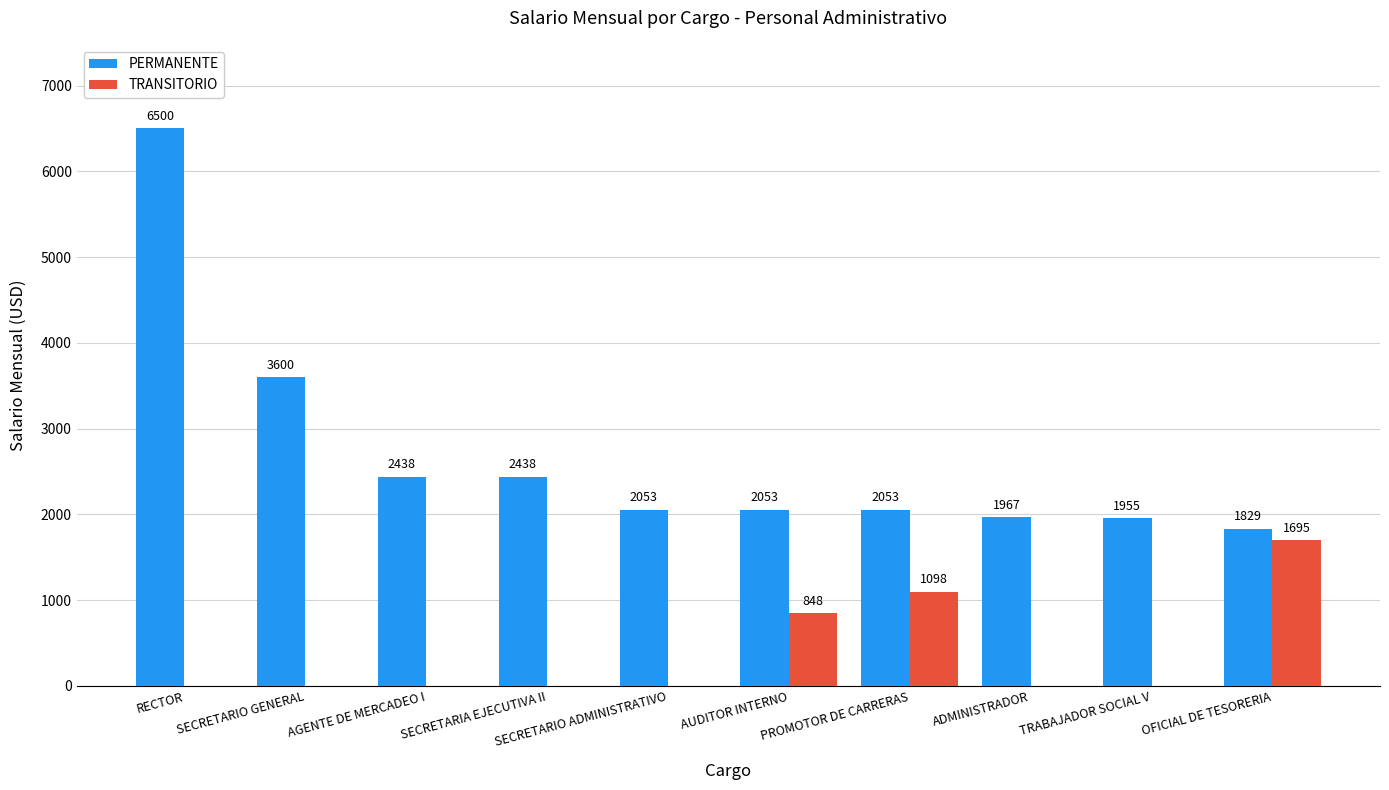

What is the sum of all TRANSITORIO values?

3641